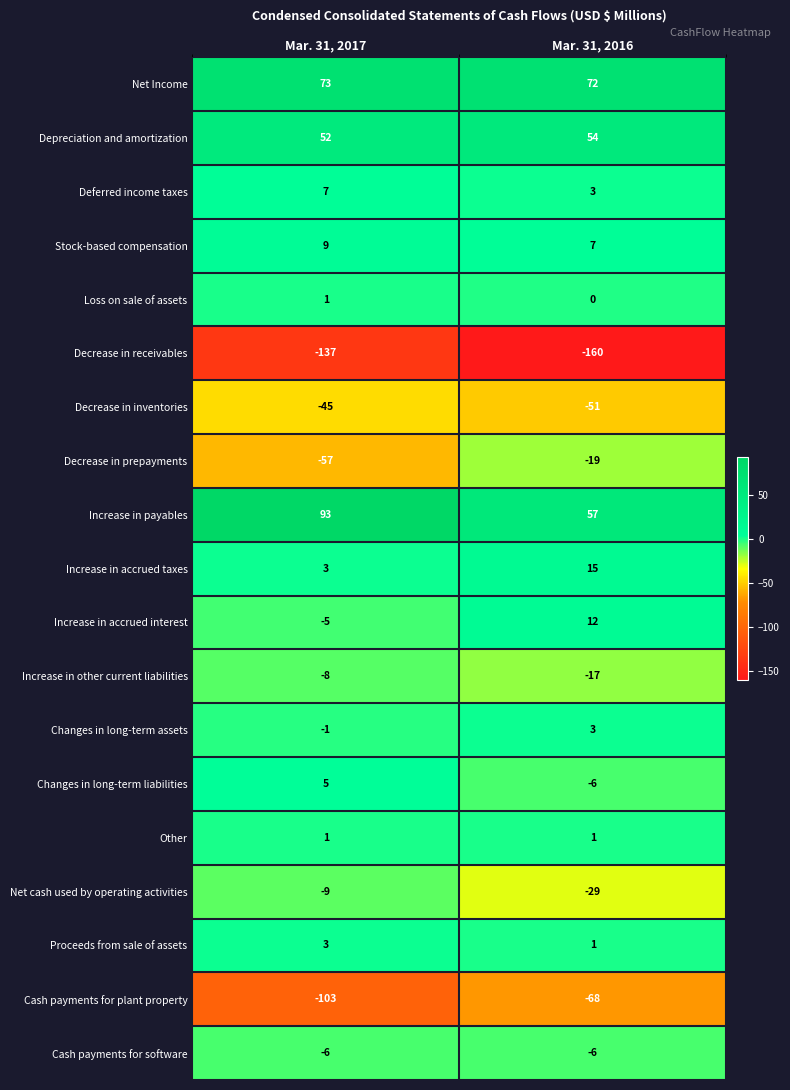

Which series has the largest total across all categories?

Increase in payables